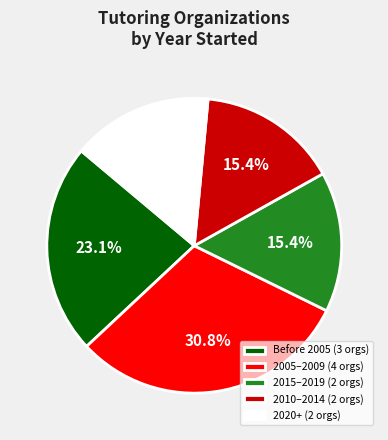

Combined, what portion of the pie is 2015–2019 (2 orgs) and Before 2005 (3 orgs)?

38.5%